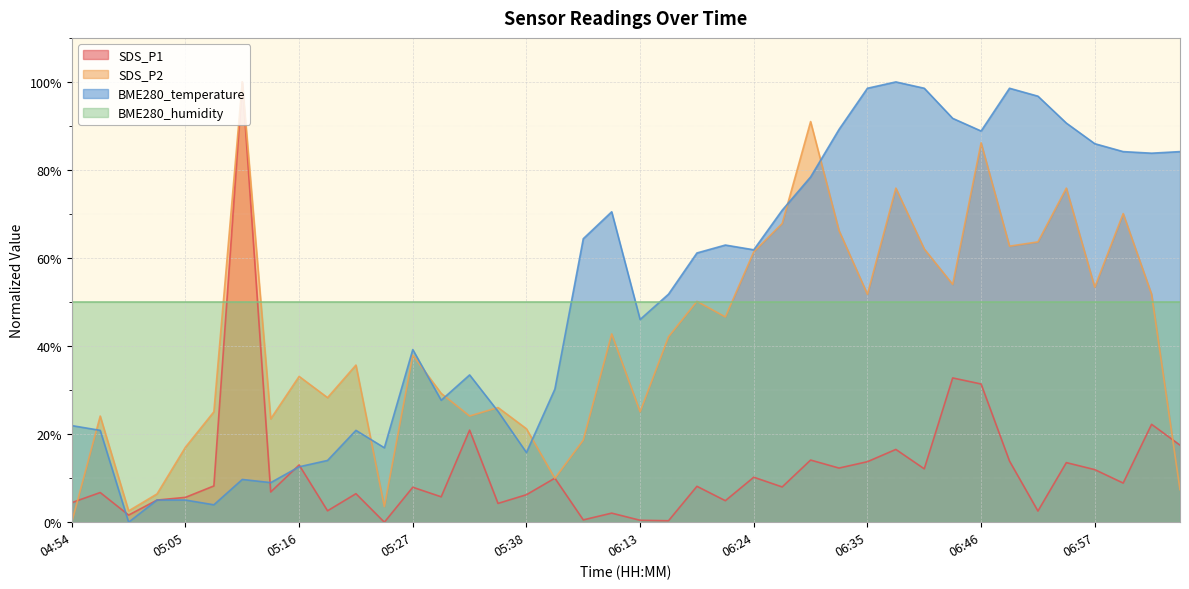

What is the average value of the BME280_temperature series?

51.8